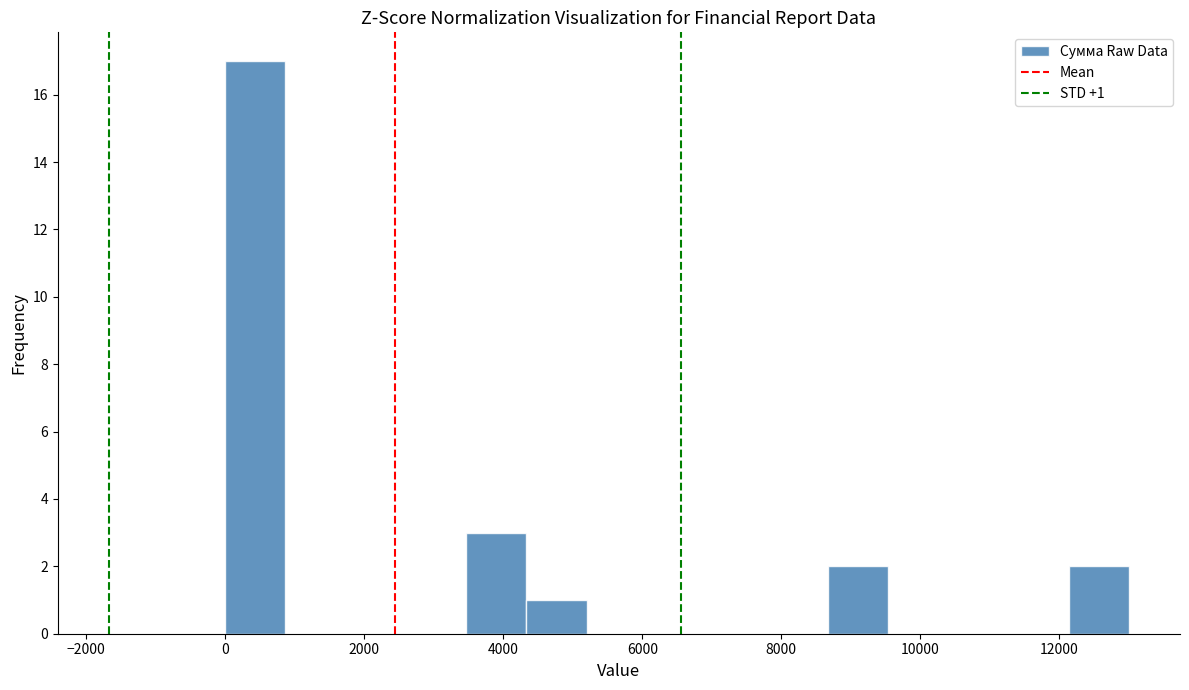

Over which range of the x-axis is the bar tallest?

0 to 800